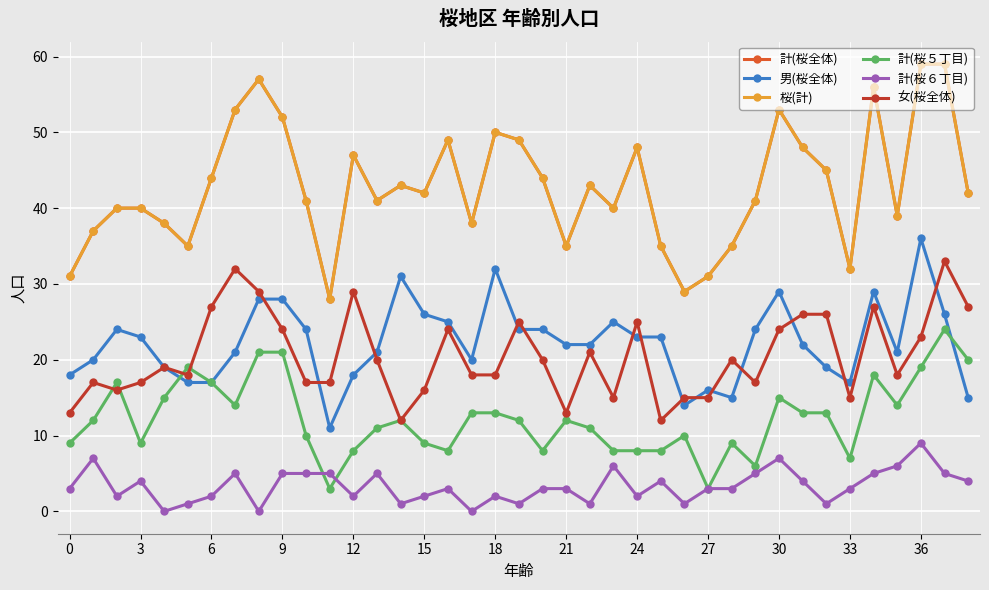

What is the highest value of the 男(桜全体) series?

36